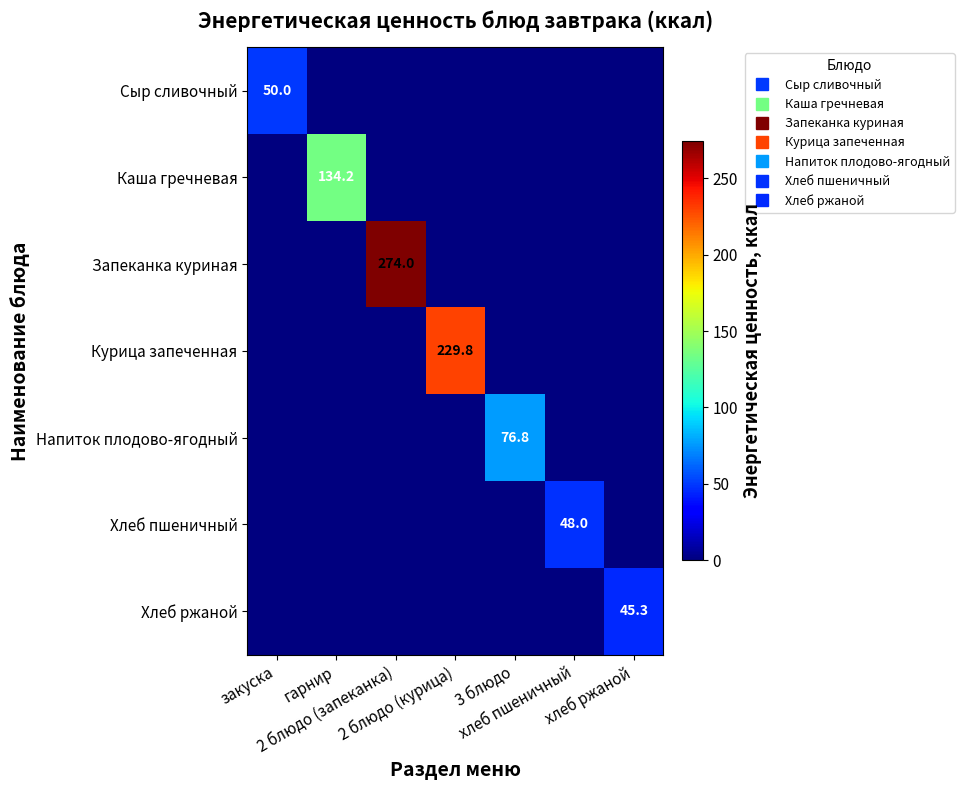

Which series has the widest spread of values?

Запеканка куриная